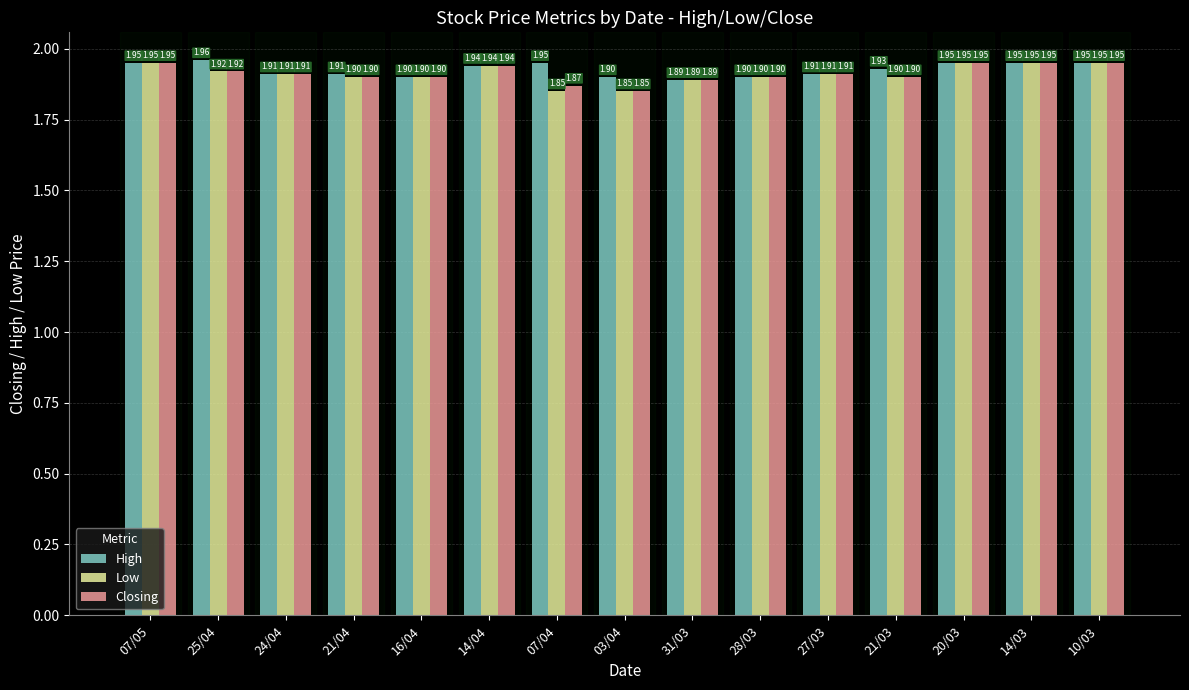

Rank the series at 07/04 from lowest to highest value.

Low, Closing, High